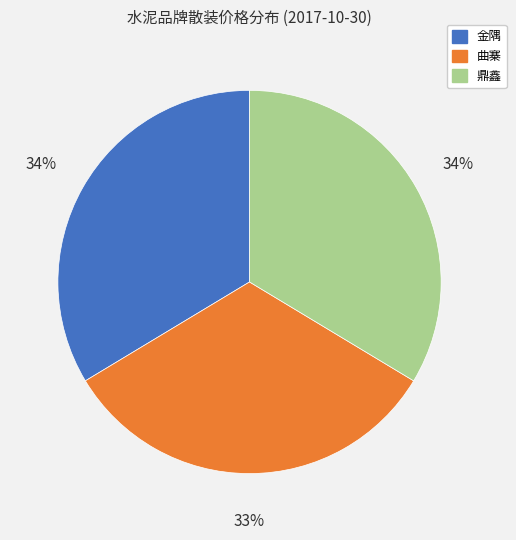

Is it true that 曲寨 is 42% of the pie?

False